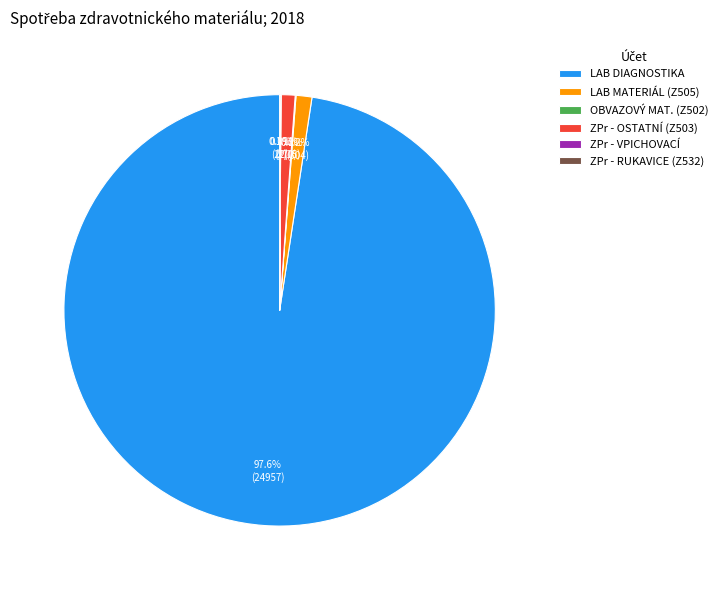

Which slice represents more than half of the pie?

LAB DIAGNOSTIKA